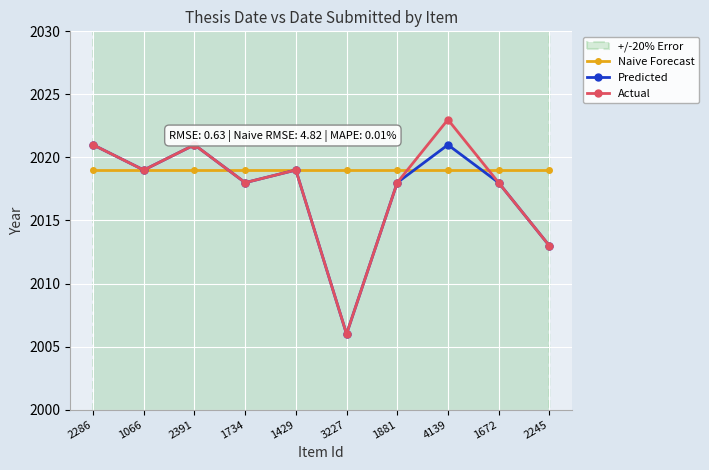

Reading left to right, list all the values displayed in this chart.

Naive Forecast: 2019	2019	2019	2019	2019	2019	2019	2019	2019	2019
Predicted: 2021	2019	2021	2018	2019	2006	2018	2021	2018	2013
Actual: 2021	2019	2021	2018	2019	2006	2018	2023	2018	2013